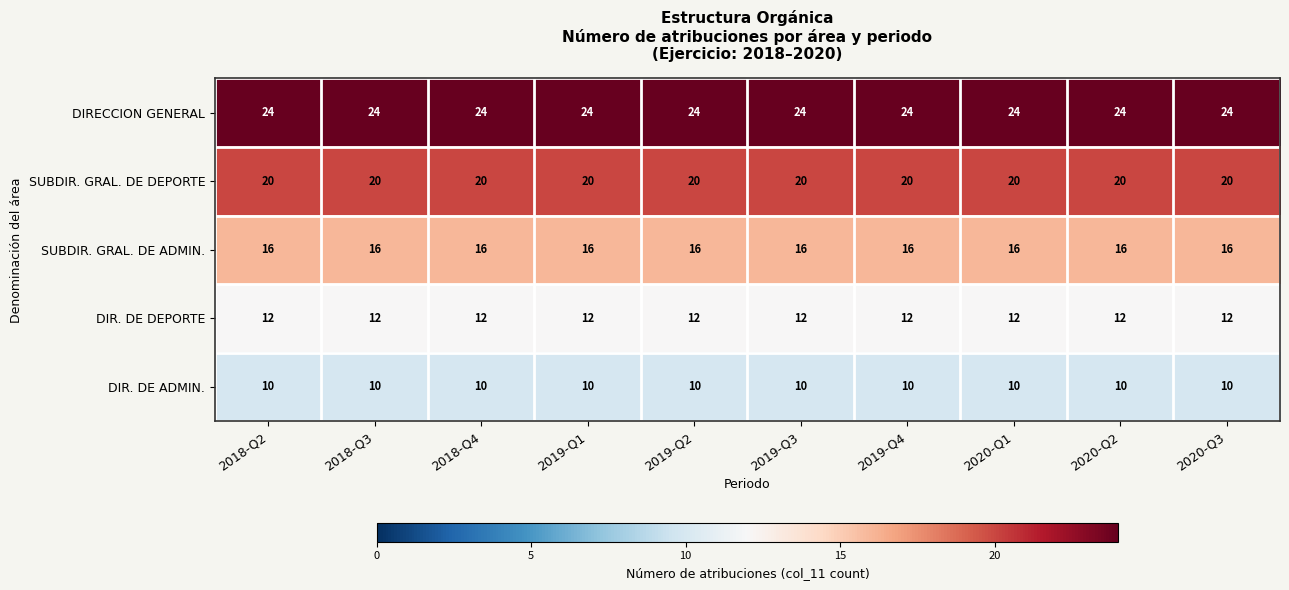

Rank the series by their maximum value, from lowest to highest.

DIR. DE ADMIN., DIR. DE DEPORTE, SUBDIR. GRAL. DE ADMIN., SUBDIR. GRAL. DE DEPORTE, DIRECCION GENERAL